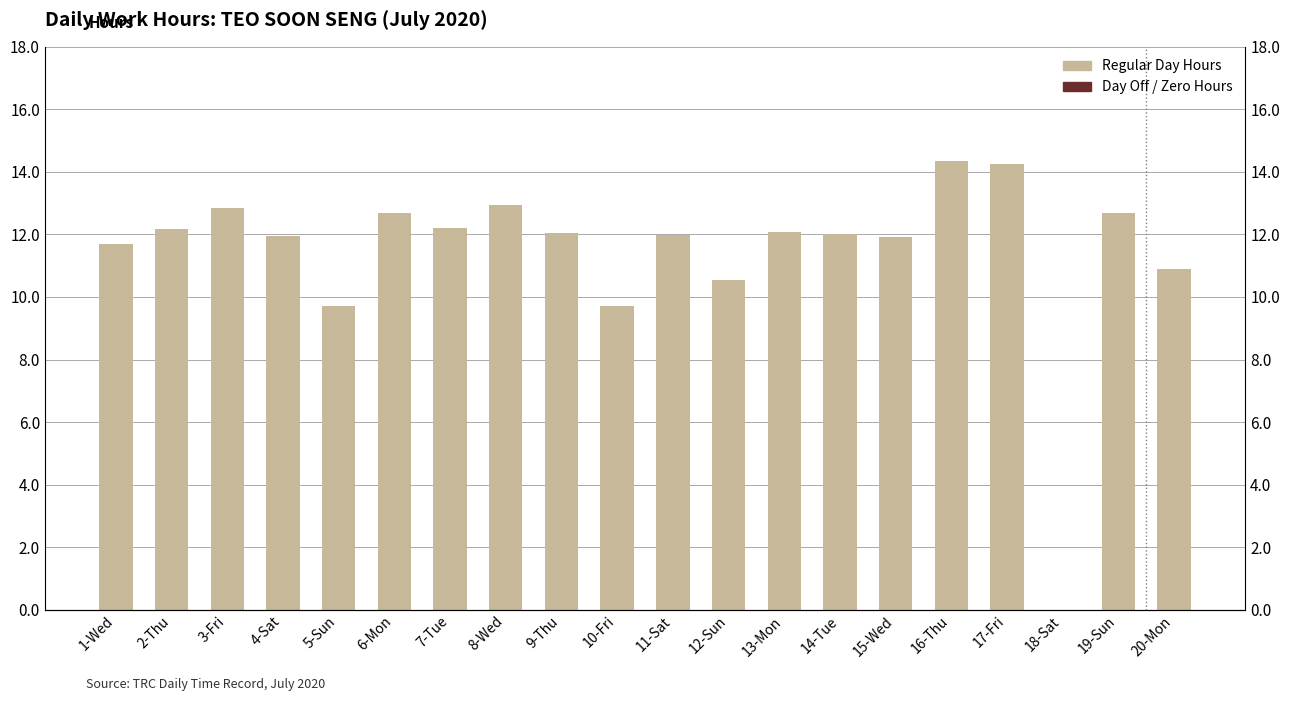

What is the difference between the maximum and minimum values?

14.3